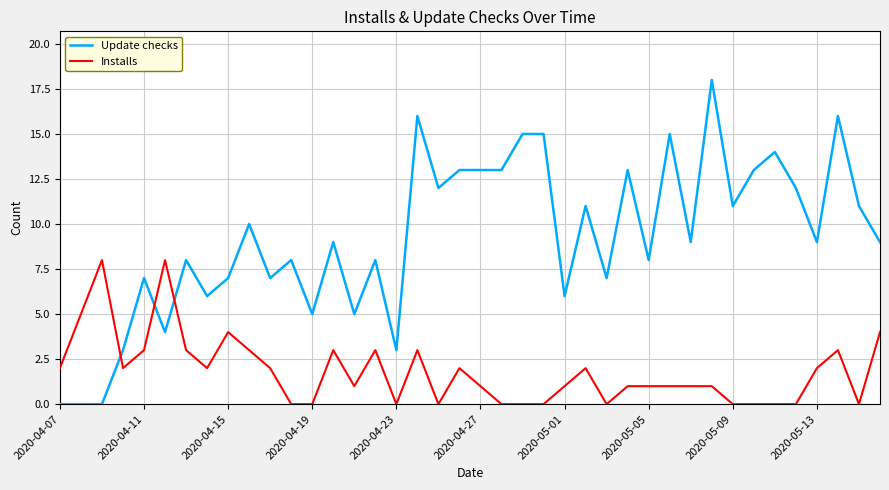

True or false: Installs and Update checks cross at least once.

True